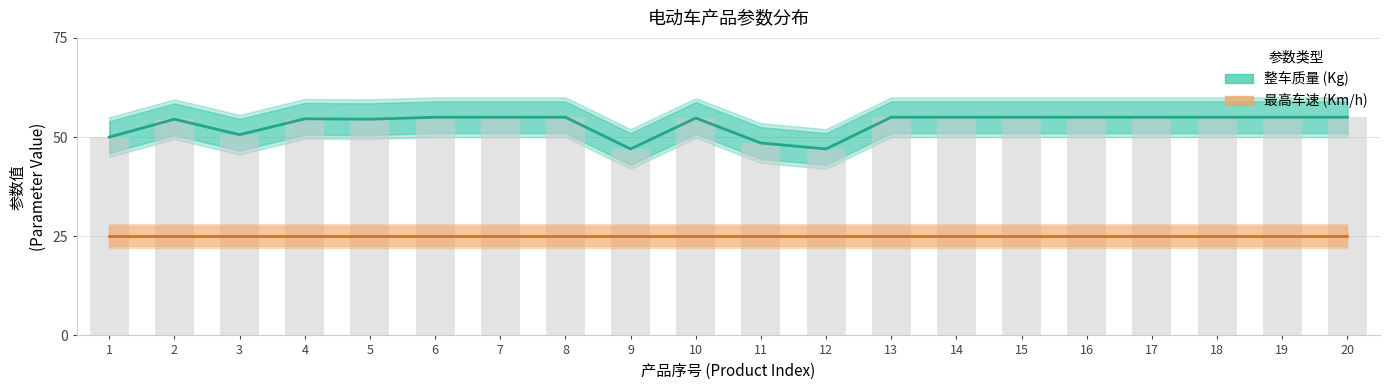

Which category has the highest value across all series?

6